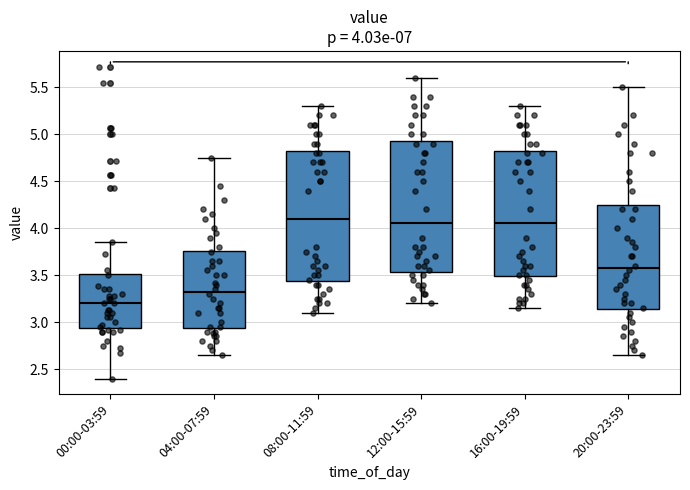

Which box's median line is the lowest?

00:00-03:59